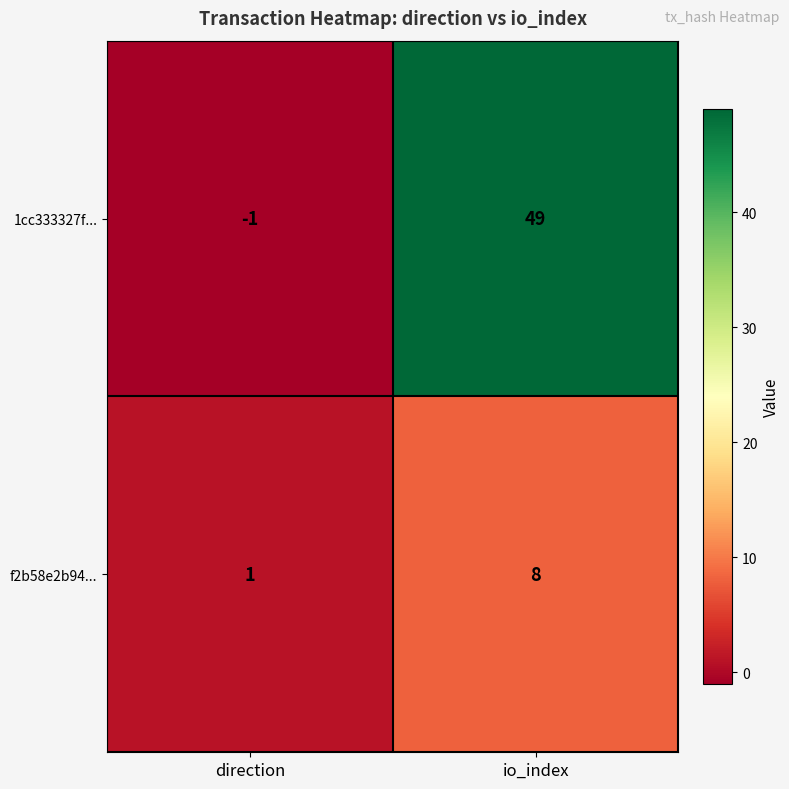

How many data points in f2b58e2b94... are less than 8?

1